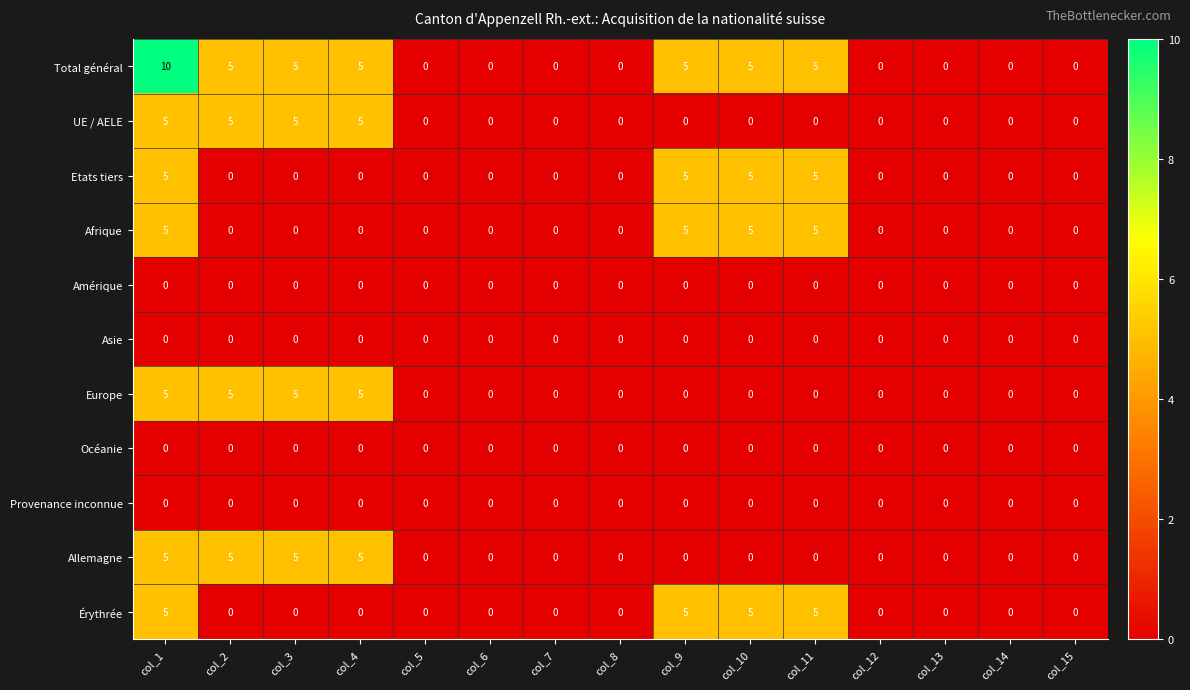

What is the highest value of the Allemagne series?

5